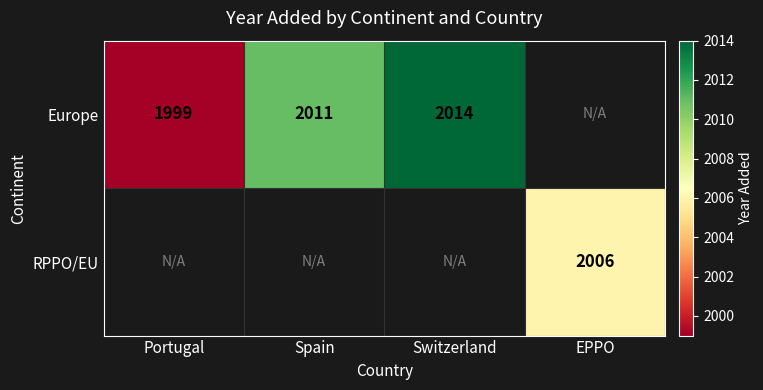

Is it true that RPPO/EU equals 547 at EPPO?

False